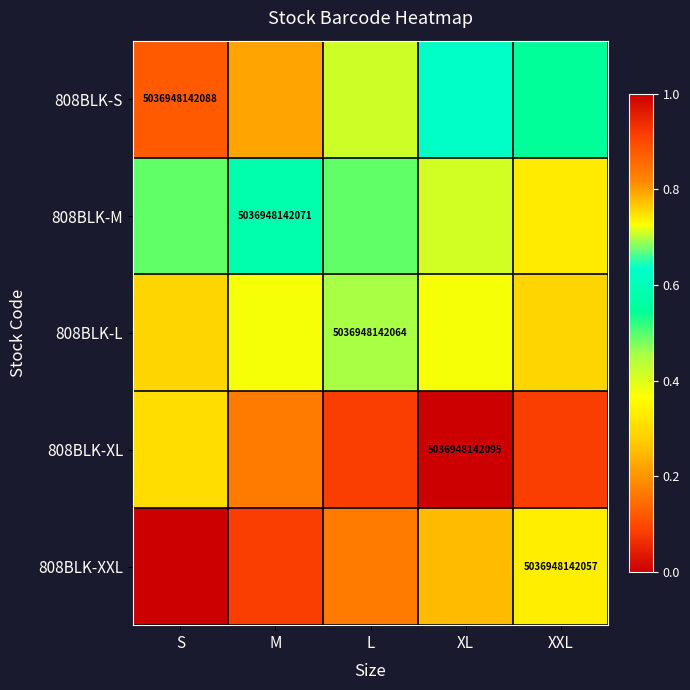

Count the number of data series in this chart.

5